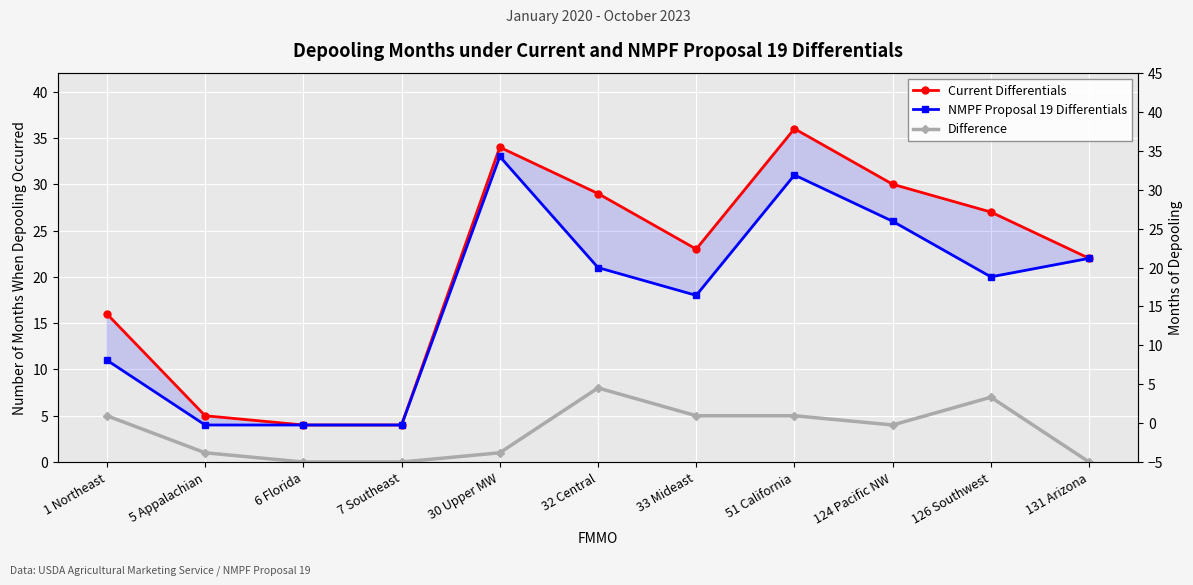

What is the sum of all Difference values?

36